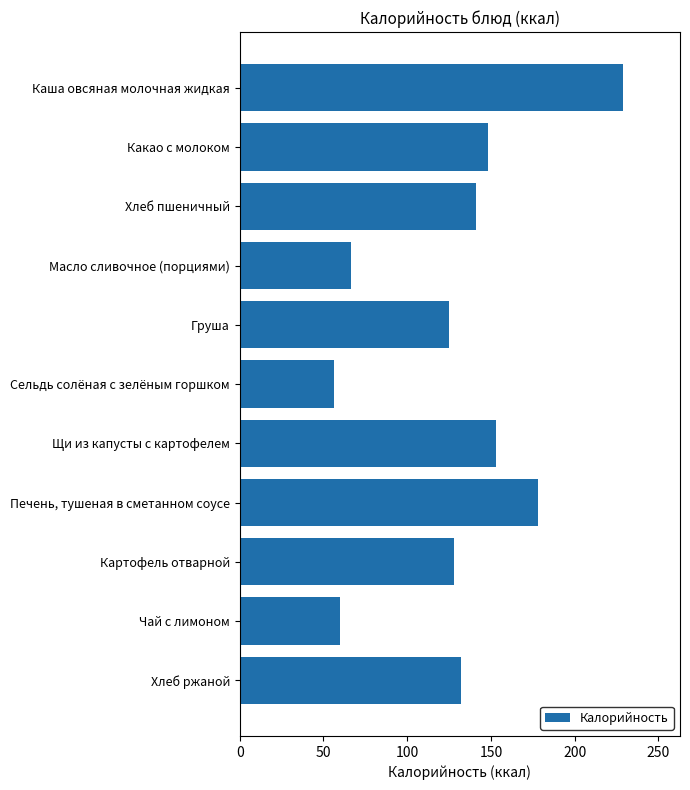

What is the label of the 9th bar from the bottom?

Хлеб пшеничный